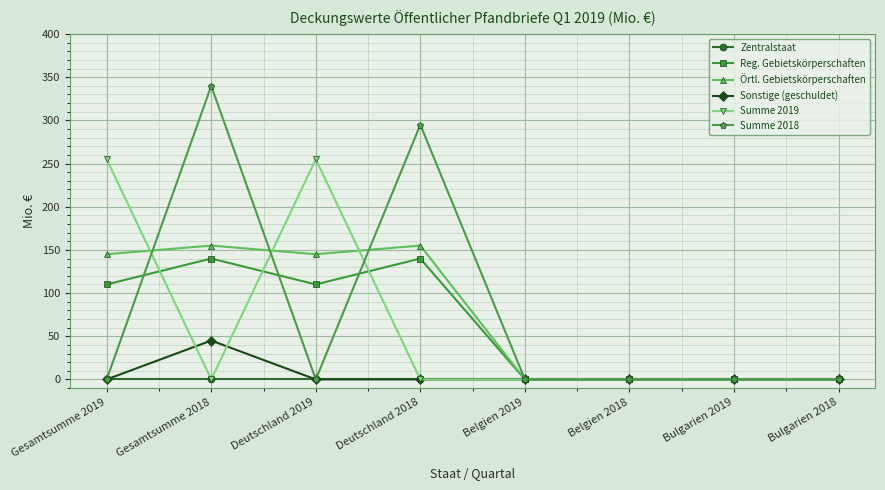

What are all the series names shown in the legend?

Zentralstaat, Reg. Gebietskörperschaften, Örtl. Gebietskörperschaften, Sonstige (geschuldet), Summe 2019, Summe 2018